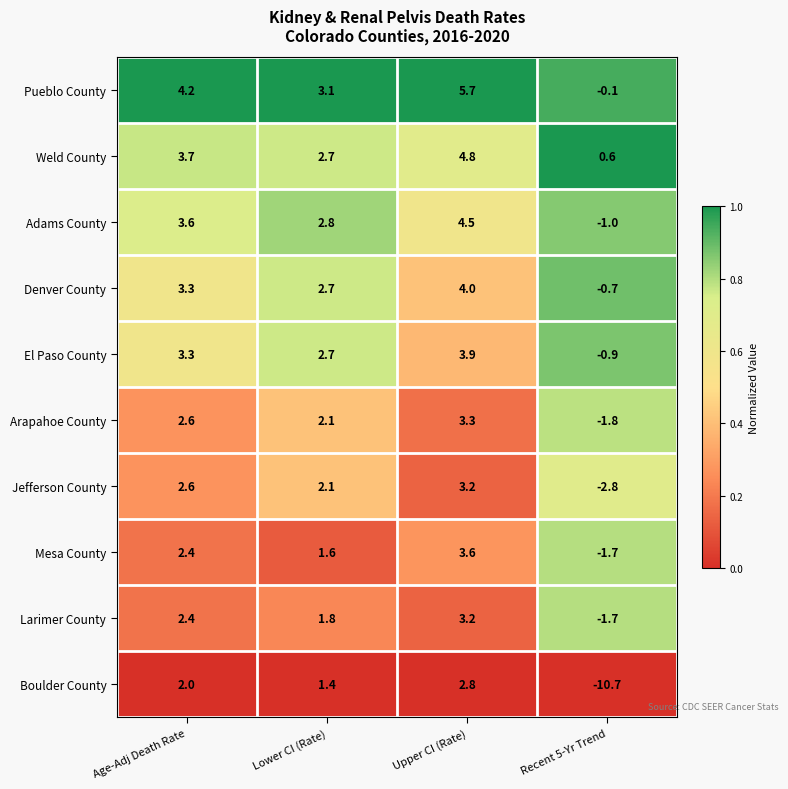

Which series has the largest range (max minus min)?

Boulder County